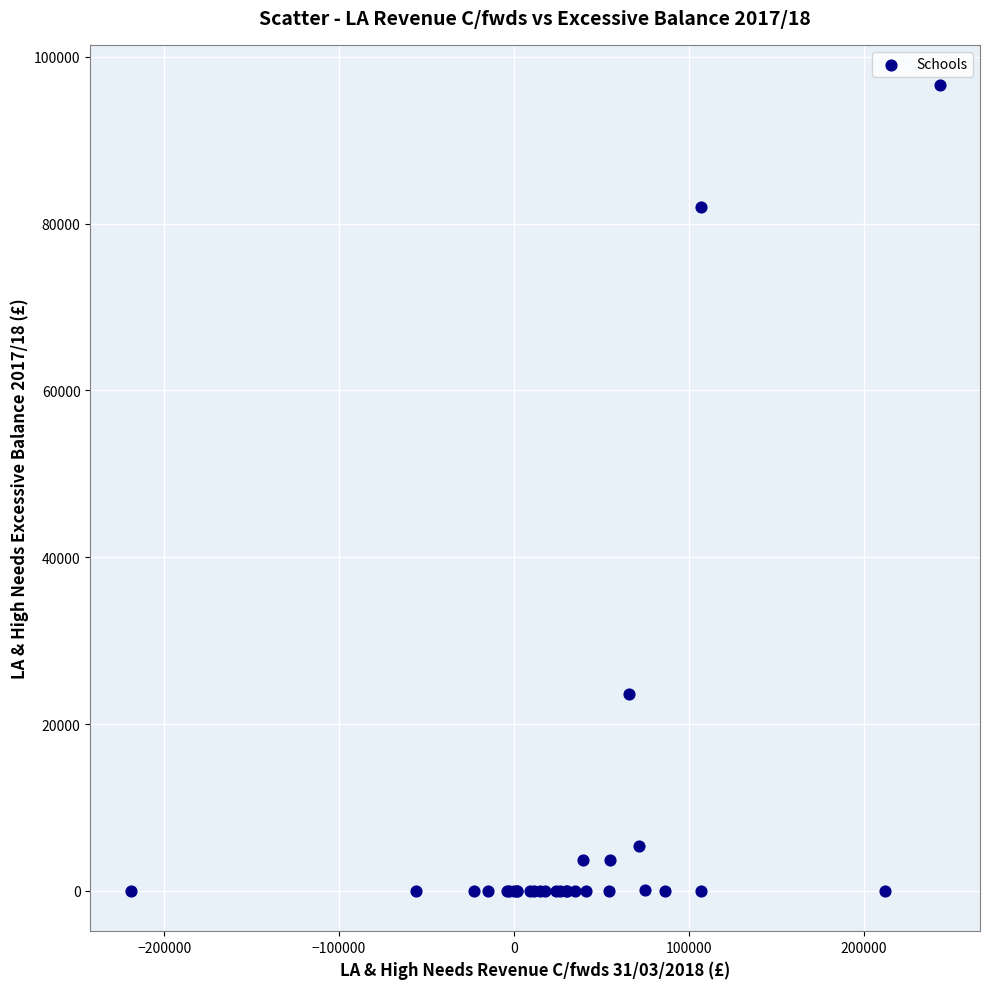

What Y value in the scatter plot is closest to 48304?

23557